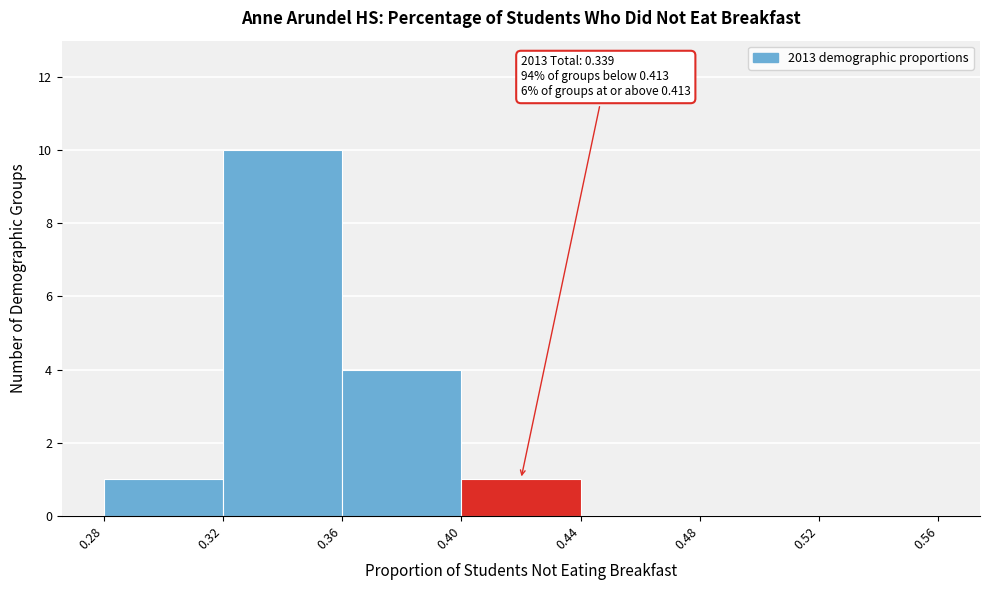

Over which range of the x-axis is the bar tallest?

0.32 to 0.36